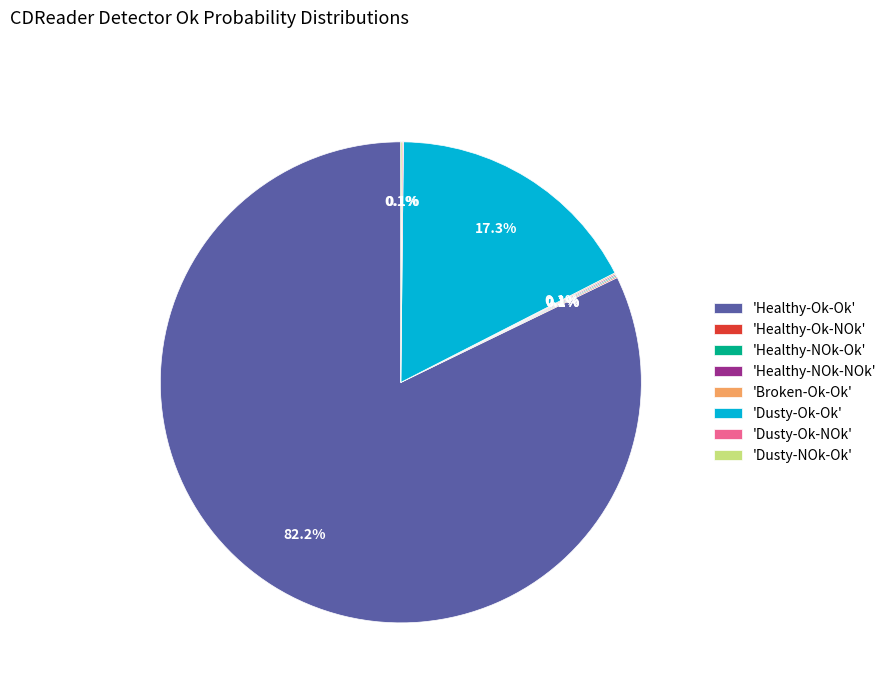

What is the largest slice in the pie chart?

'Healthy-Ok-Ok'